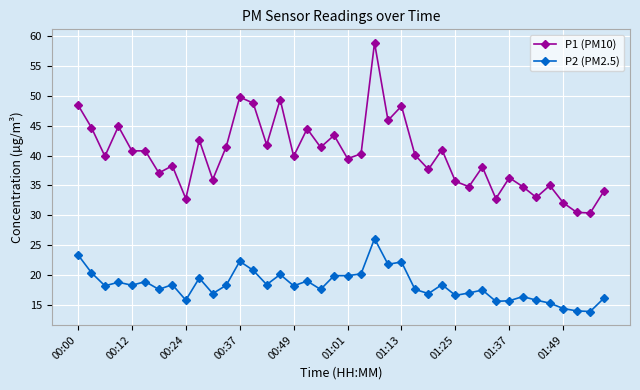

Which series has the largest range (max minus min)?

P1 (PM10)